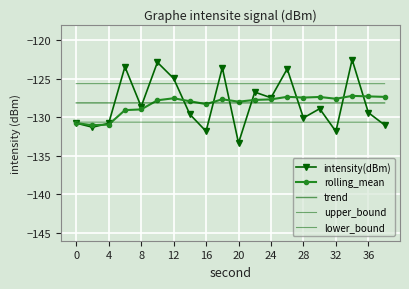

What is the greatest value displayed?

-122.5